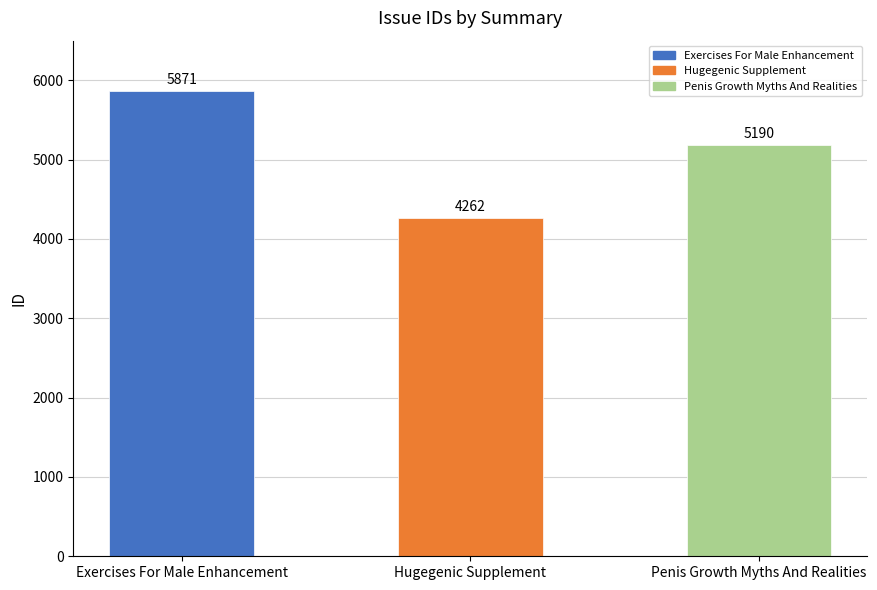

How many categories are shown in the chart?

3